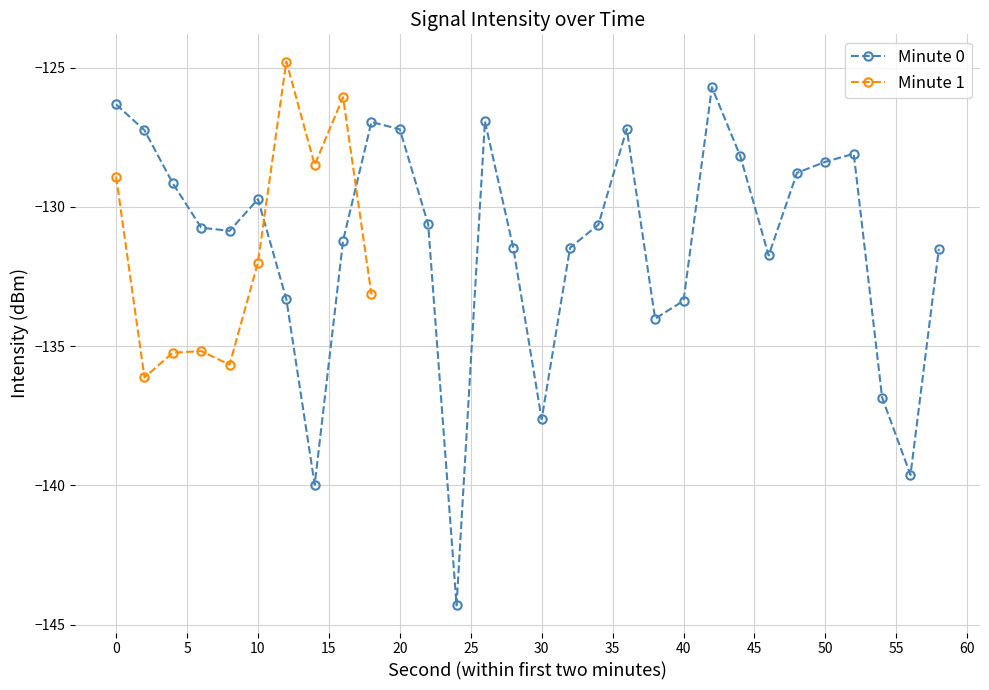

Which has a higher value, 20 or 34?

20